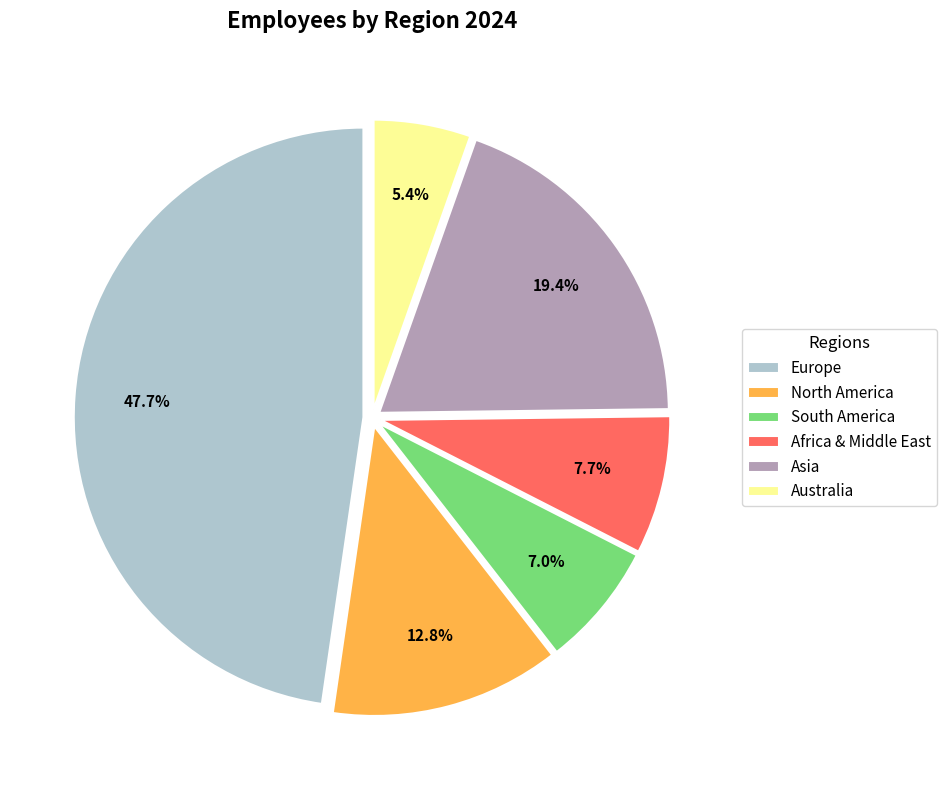

The Asia slice represents 13% of the pie. True or false?

False